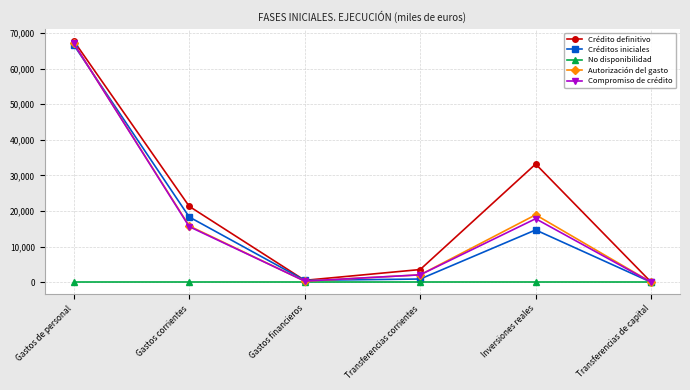

Between Transferencias corrientes and Transferencias de capital, which series saw the biggest shift?

Crédito definitivo